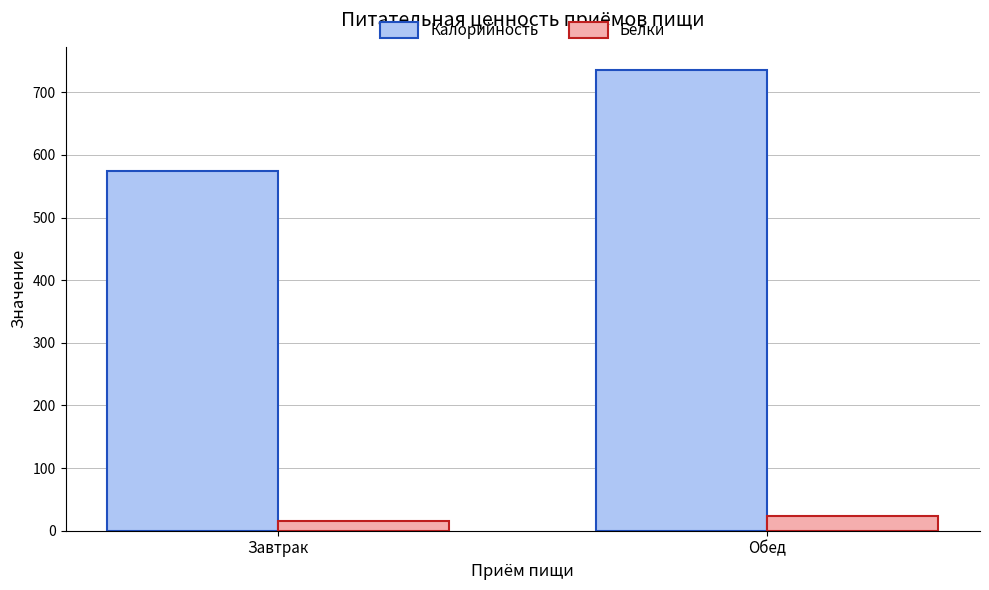

What is the label of the 2nd bar from the right?

Завтрак